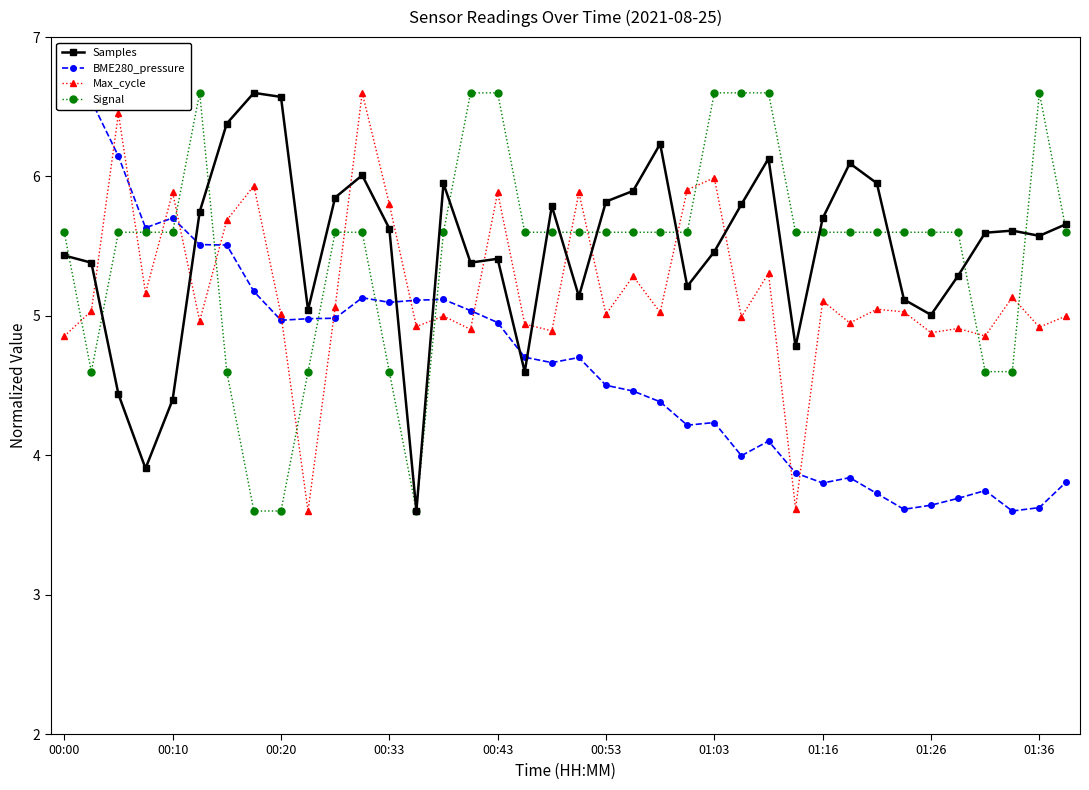

True or false: Signal has more than 0 points higher than both neighbors.

True